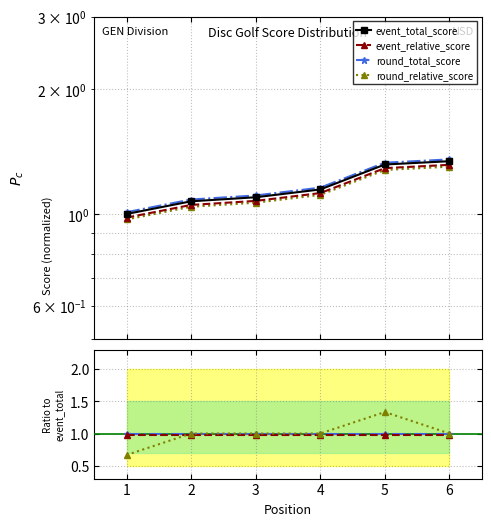

Between 1 and 3, which is larger?

3